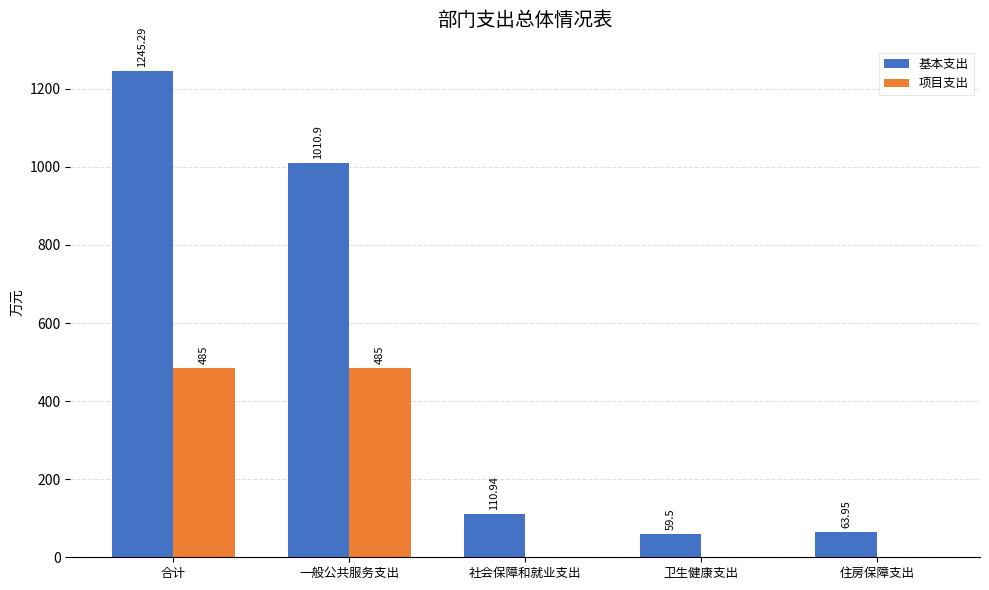

How many groups of bars are there?

5